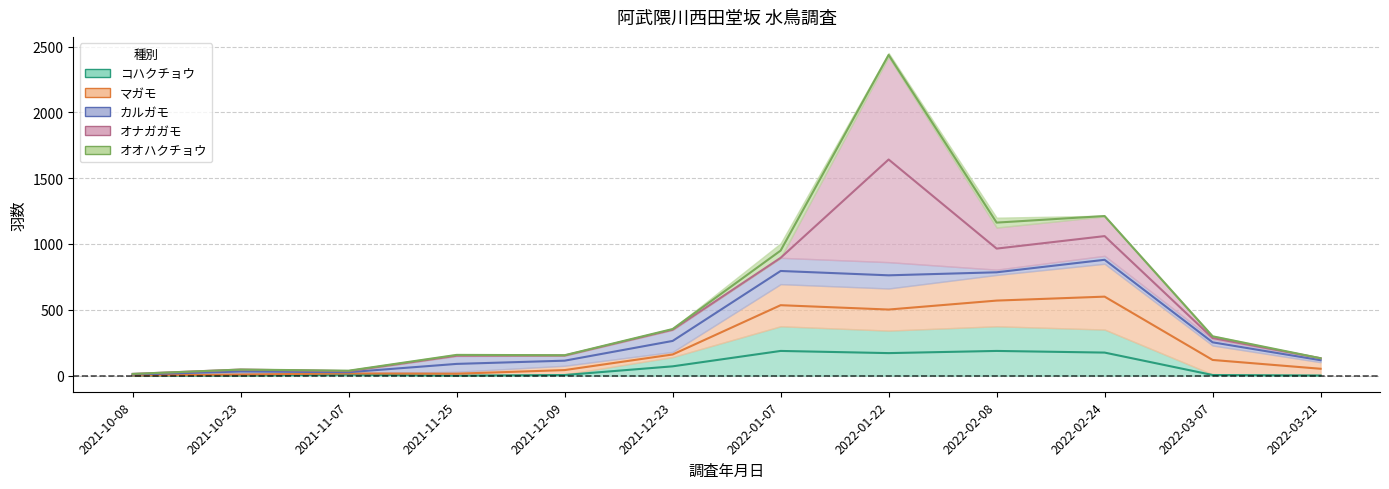

What is the total value across all series at 2022-02-24?

1215